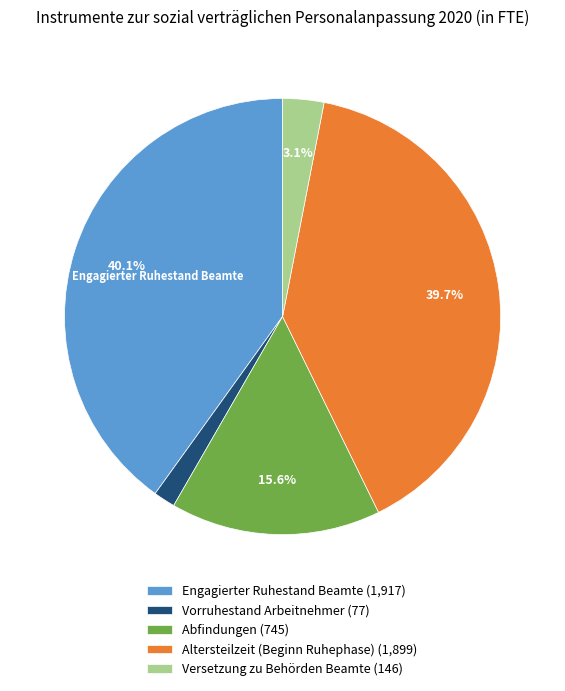

How many slices are in this pie chart?

5